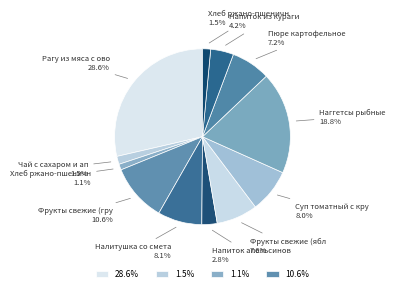

Count the number of slices in the pie.

12